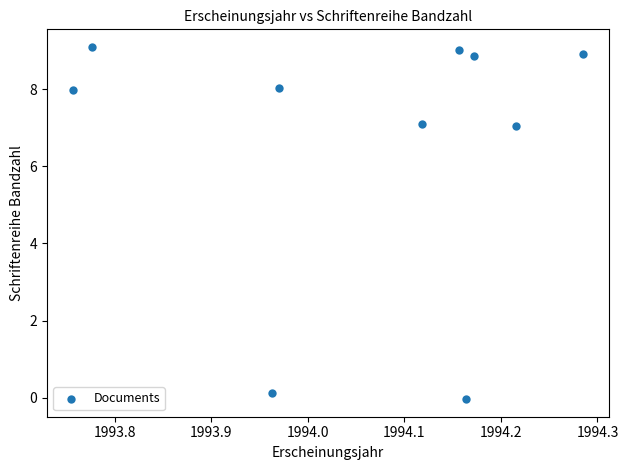

What is the range of X values (max minus min)?

0.5